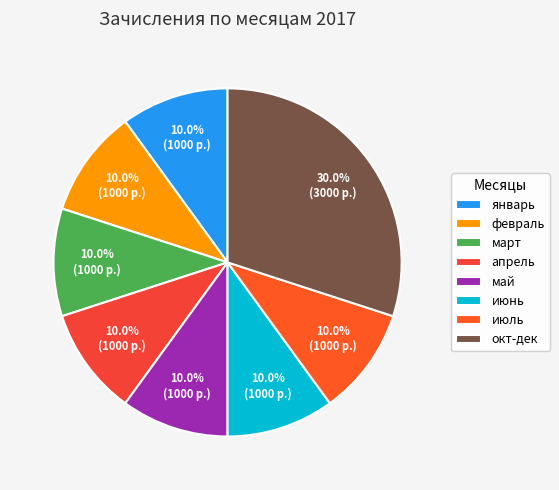

Between июль and май, which is larger?

июль